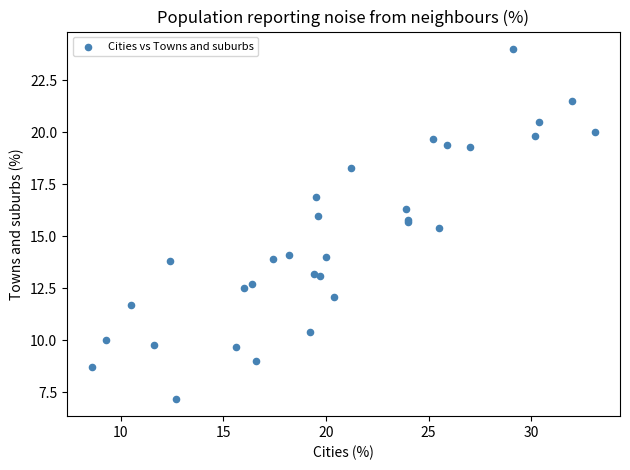

What Y value in the scatter plot is closest to 15?

15.4